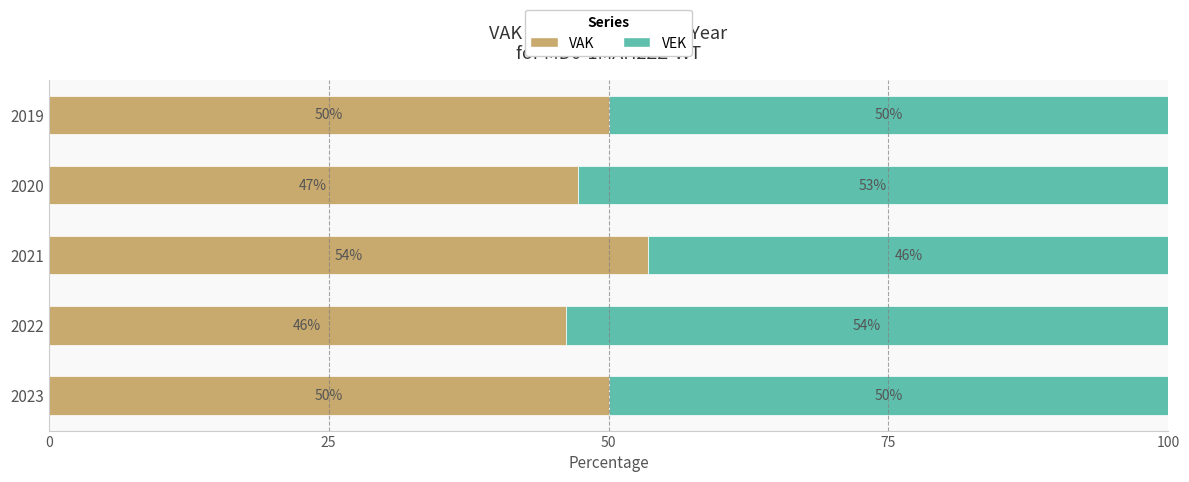

What is the total value across all series at 2022?

100.0